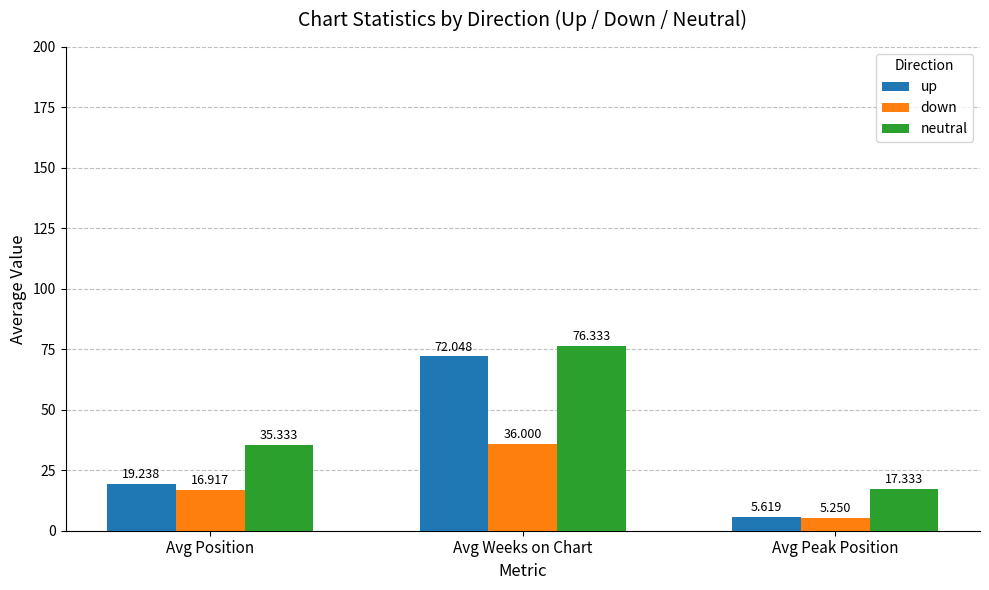

Rank the series by their maximum value, from highest to lowest.

neutral, up, down